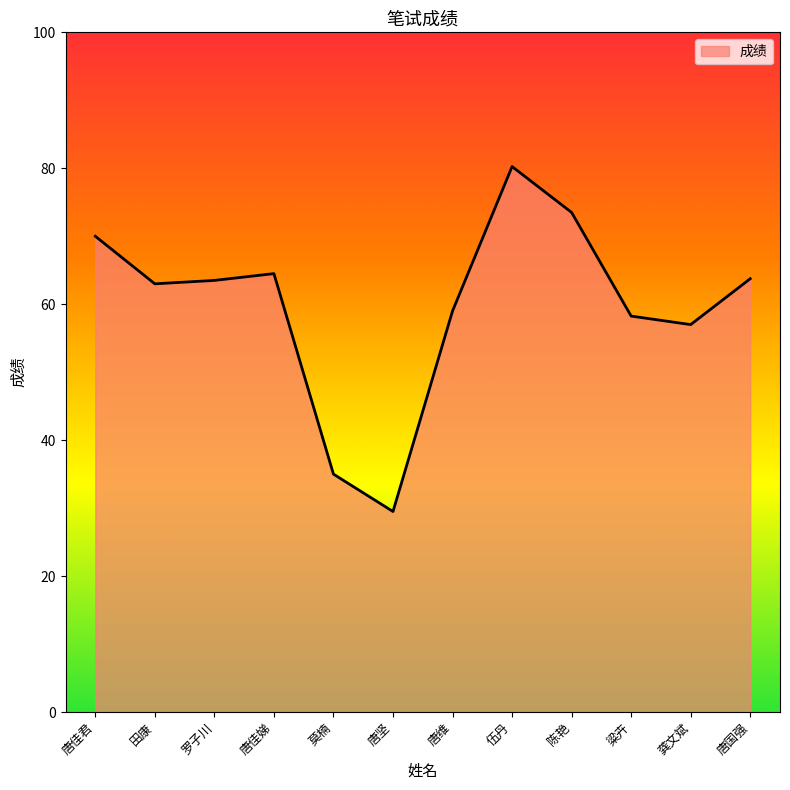

Which category has the highest value across all series?

伍丹